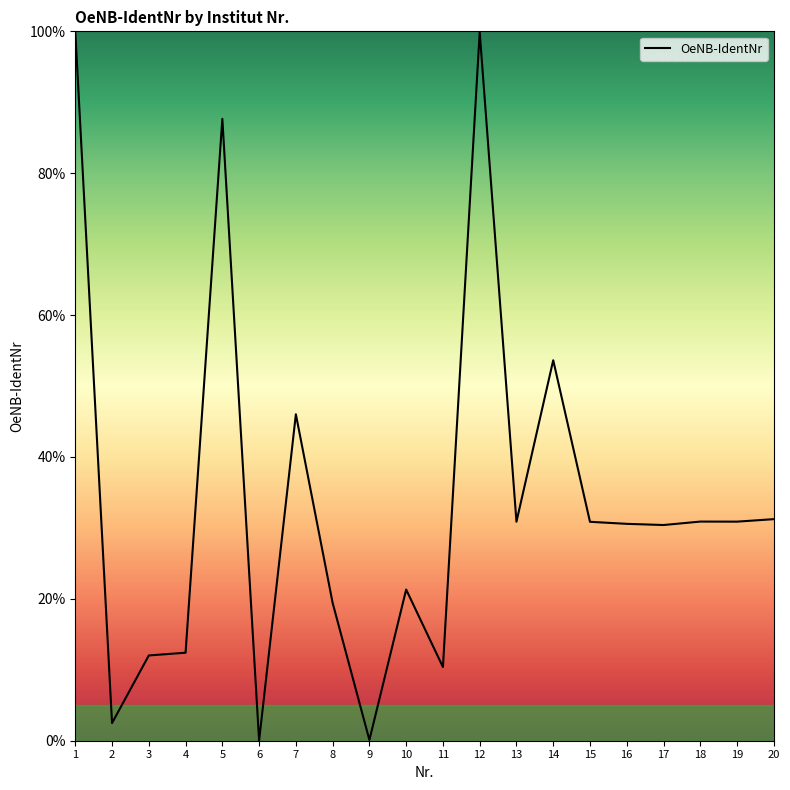

At which label does the data first exceed 30?

1